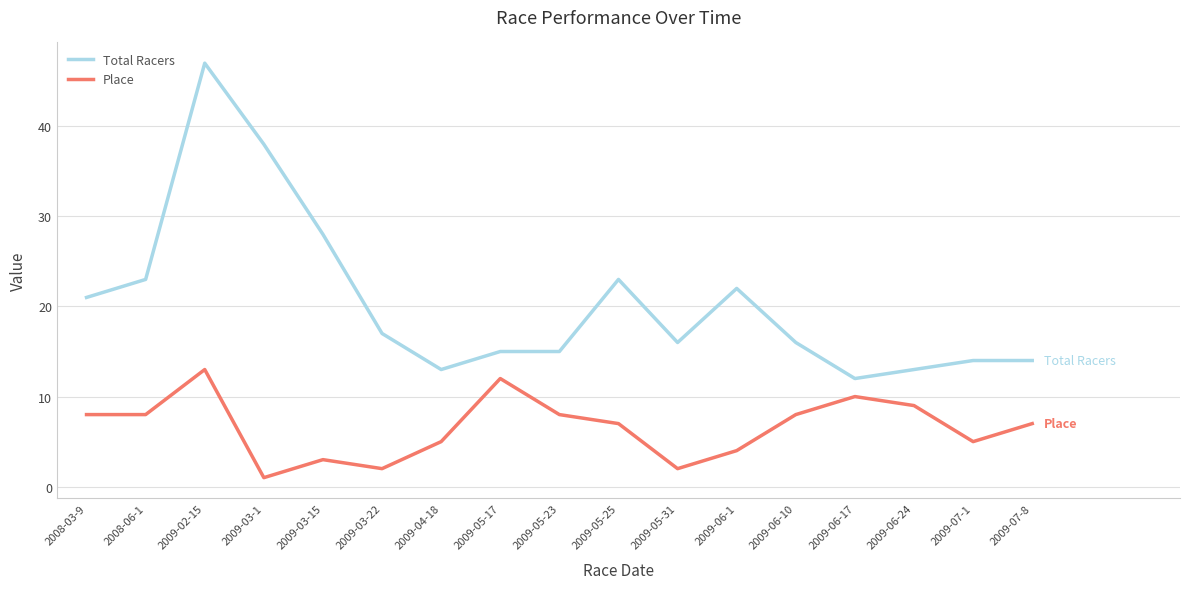

What are all the series names shown in the legend?

Total Racers, Place